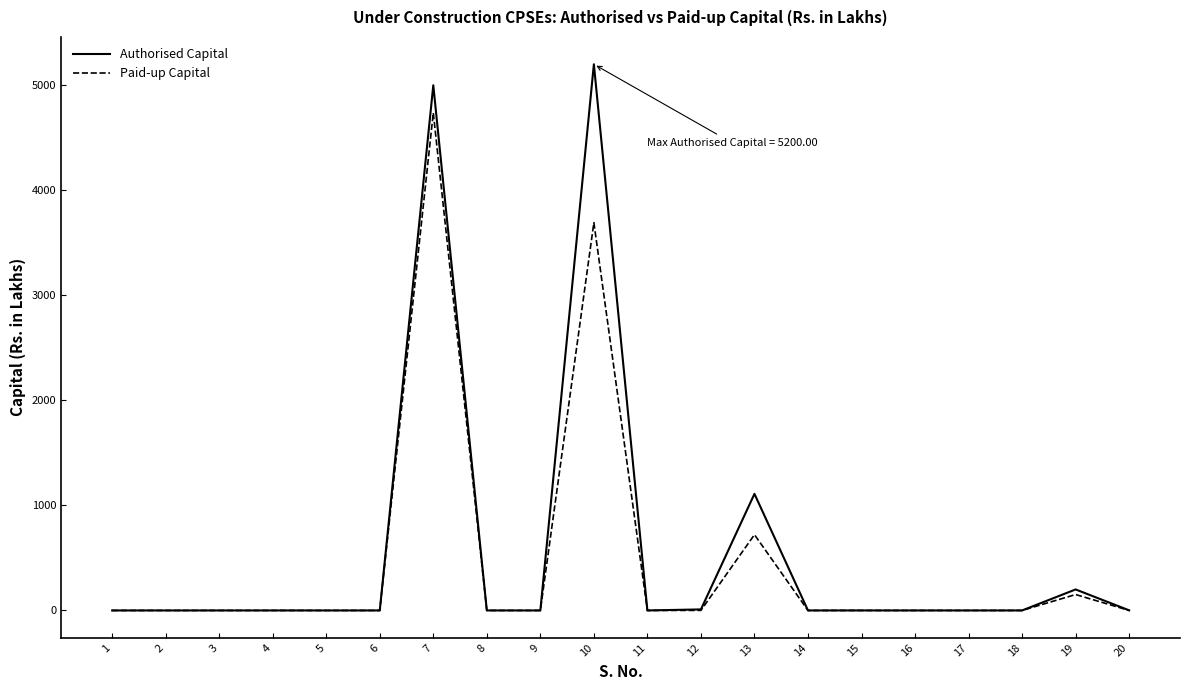

Which category has the highest value across all series?

10